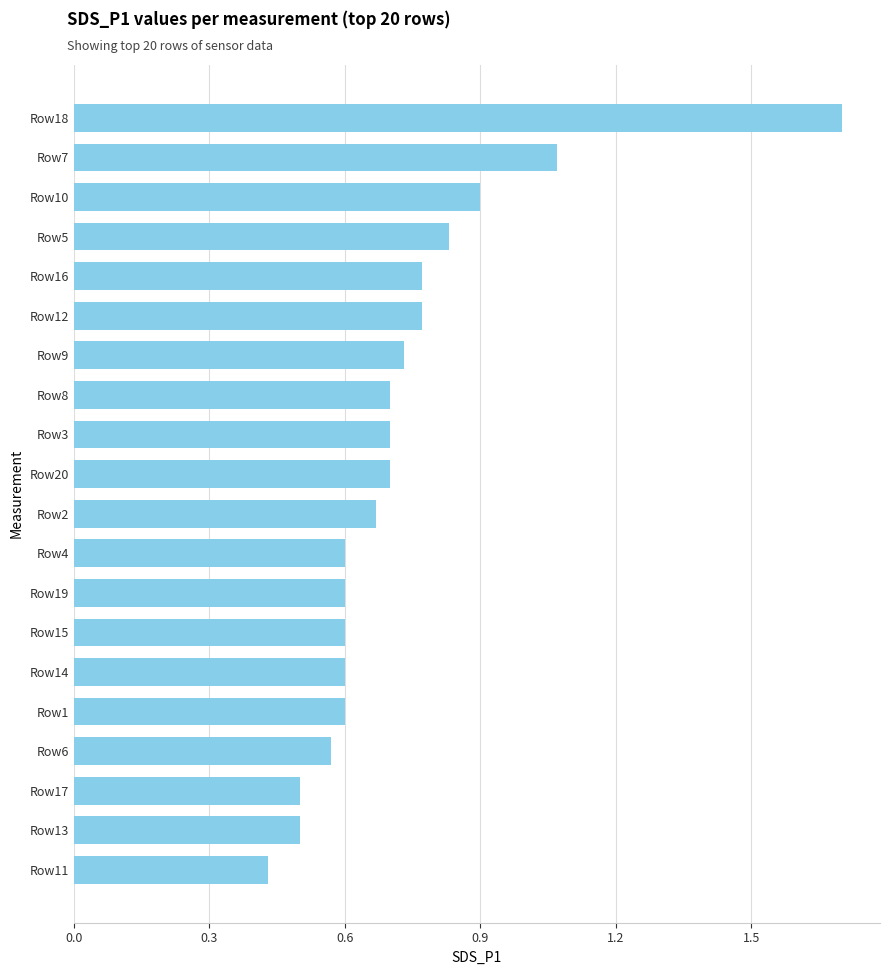

What is the change in value from Row7 to Row2?

-0.4